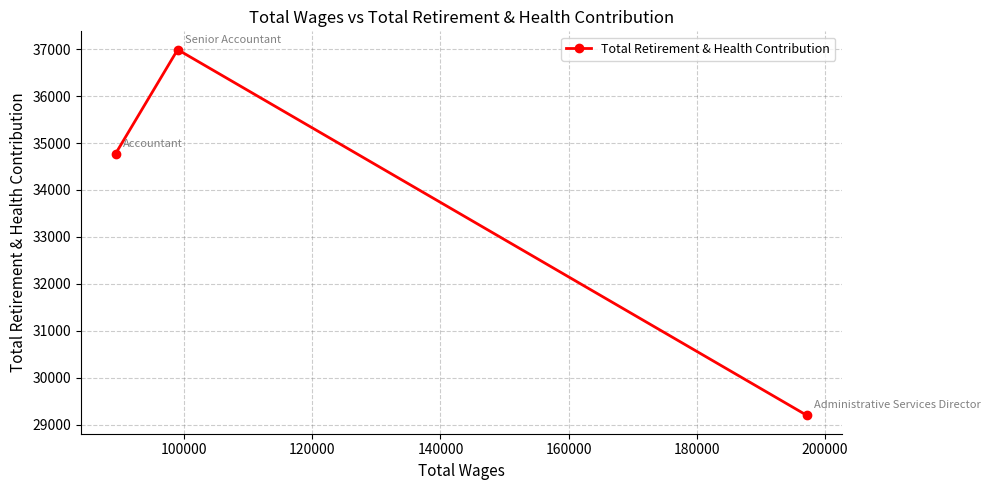

What is the difference between the second highest and minimum values?

5570